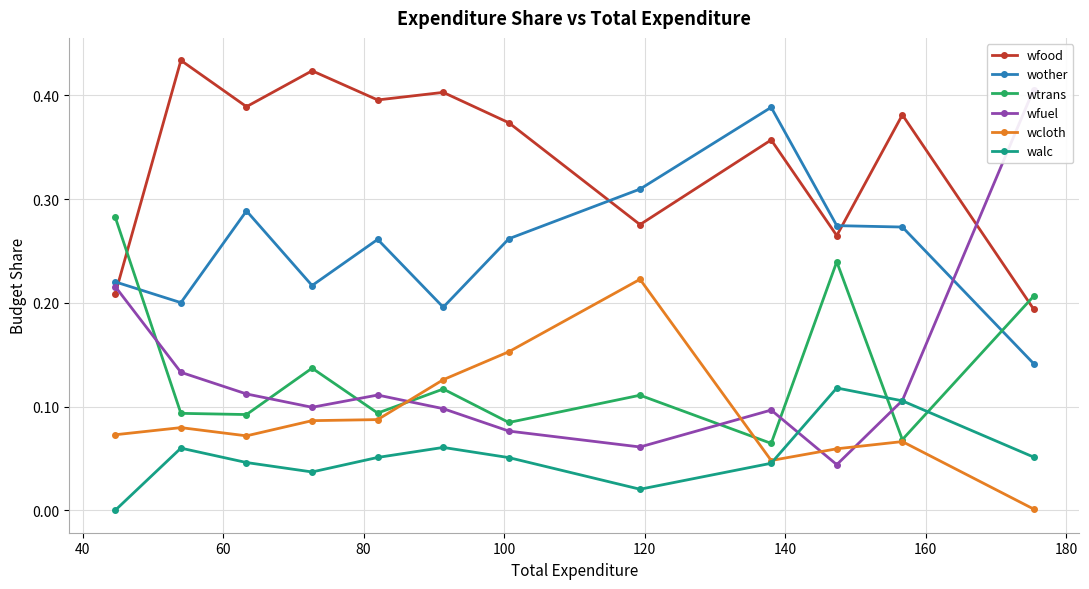

True or false: wother and wfood intersect in this chart.

True